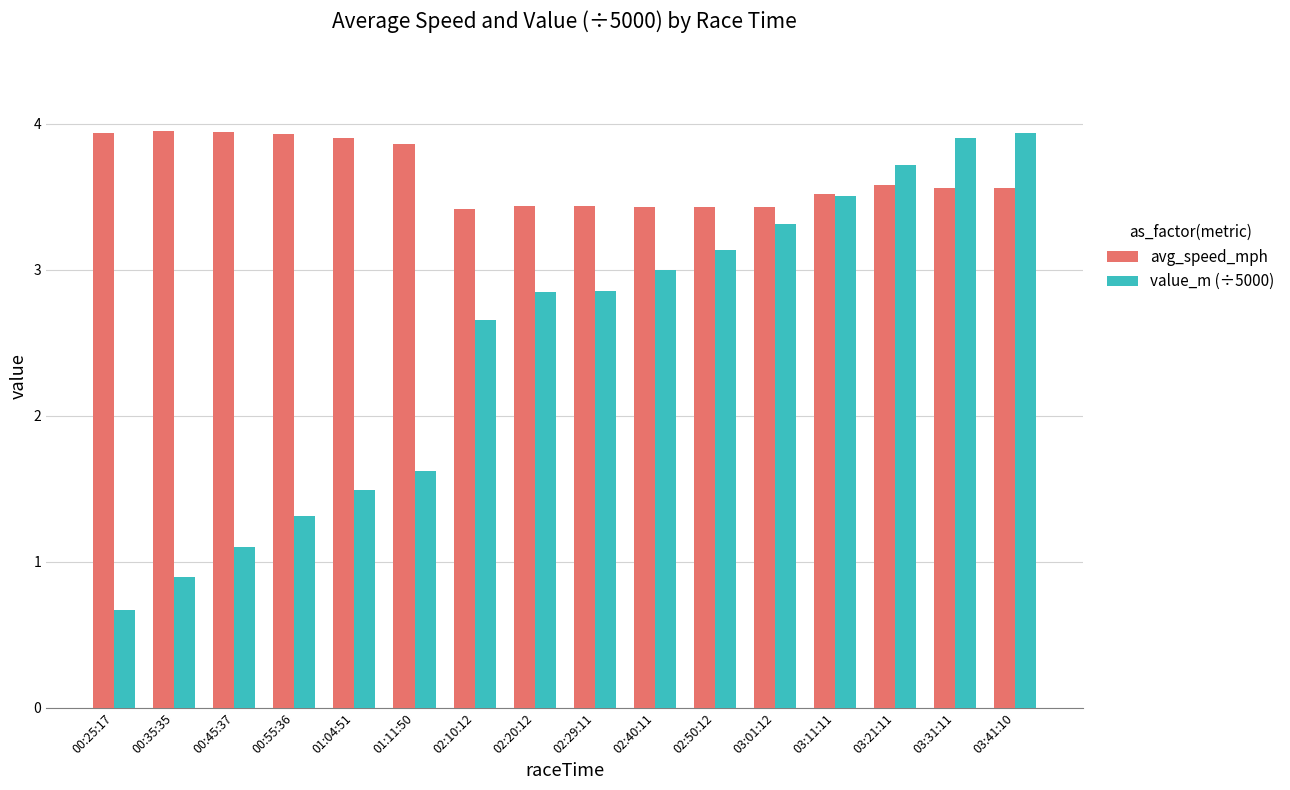

The value of avg_speed_mph at 02:20:12 is 3.4. True or false?

True